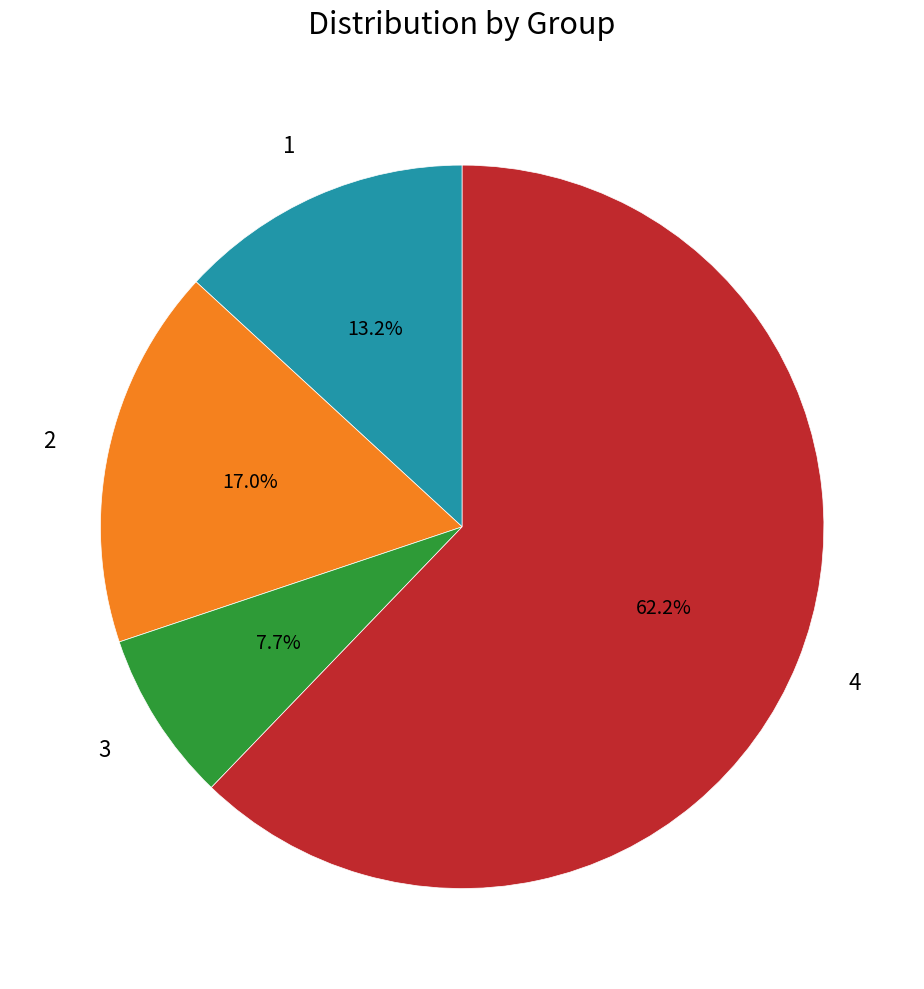

Does any single category account for the majority?

Yes